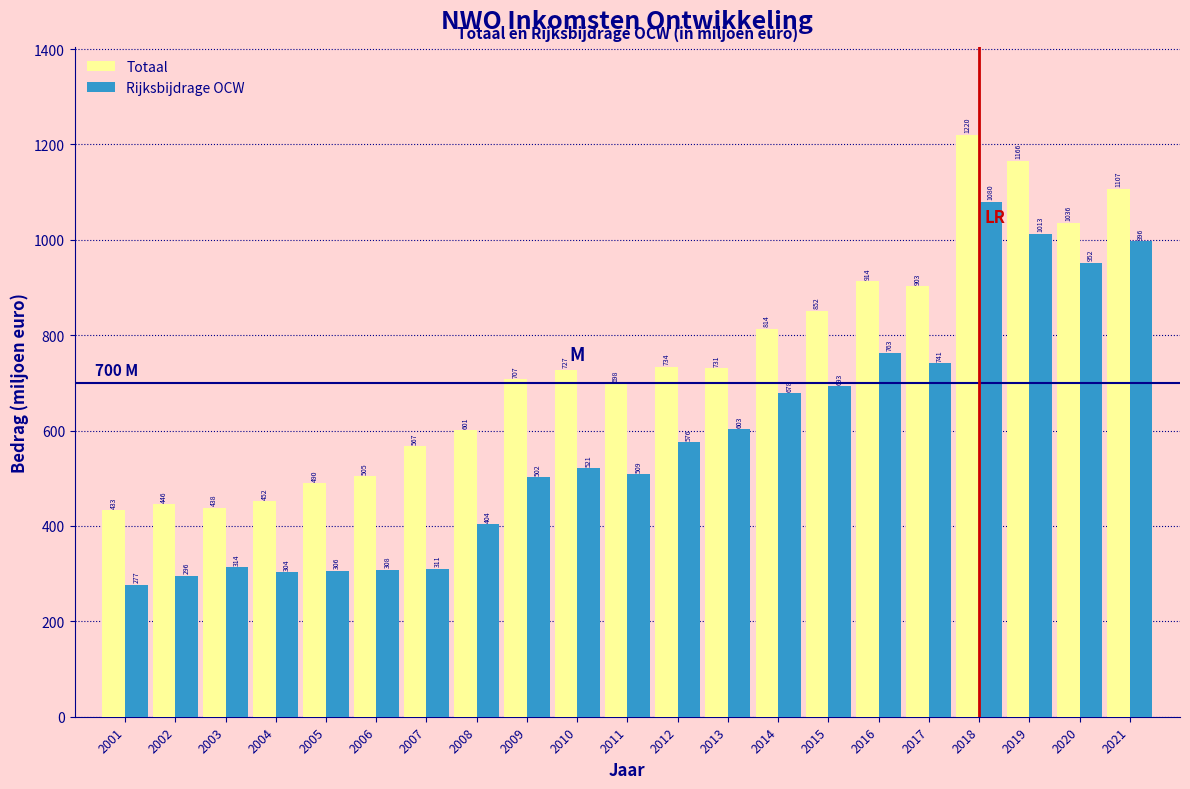

List the series in order of their overall mean, highest first.

Totaal, Rijksbijdrage OCW